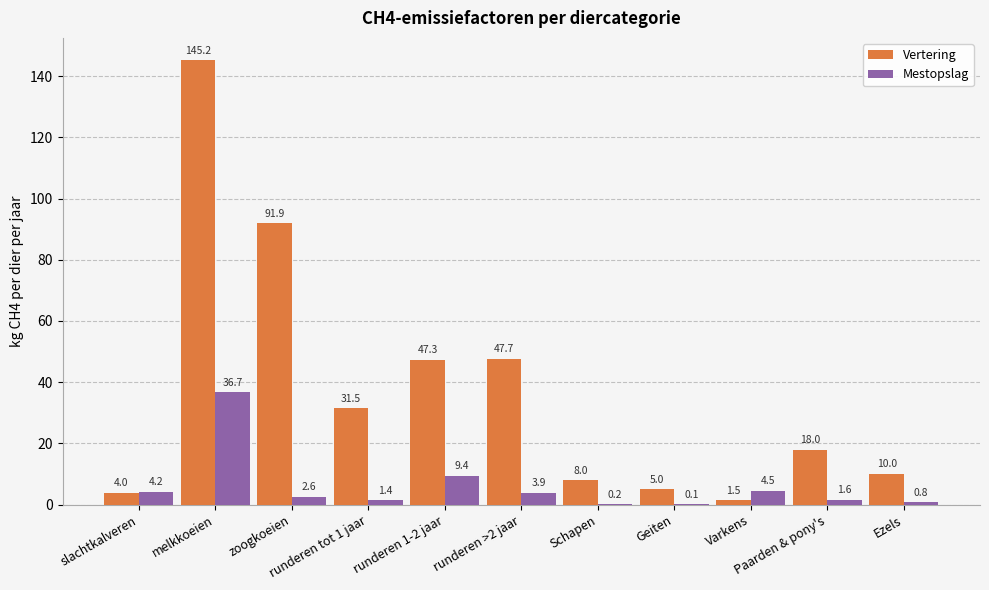

What is the maximum value for Mestopslag?

36.7